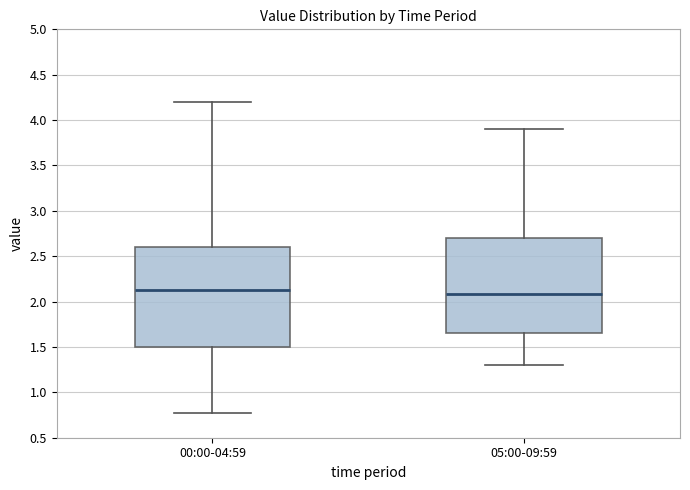

Reading left to right, transcribe this box plot: for each box, give where its median line is, the range the box spans, and where its two whiskers end, as read against the y-axis. The values are not printed on the chart, so give them approximately, as read against the axis.

00:00-04:59: median 2.15, box 1.50 to 2.60, whiskers 0.75 to 4.20
05:00-09:59: median 2.10, box 1.65 to 2.70, whiskers 1.30 to 3.90